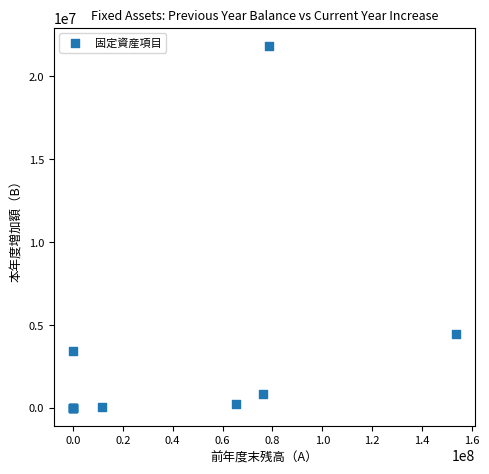

What Y value in the scatter plot is closest to 10926781?

4458668